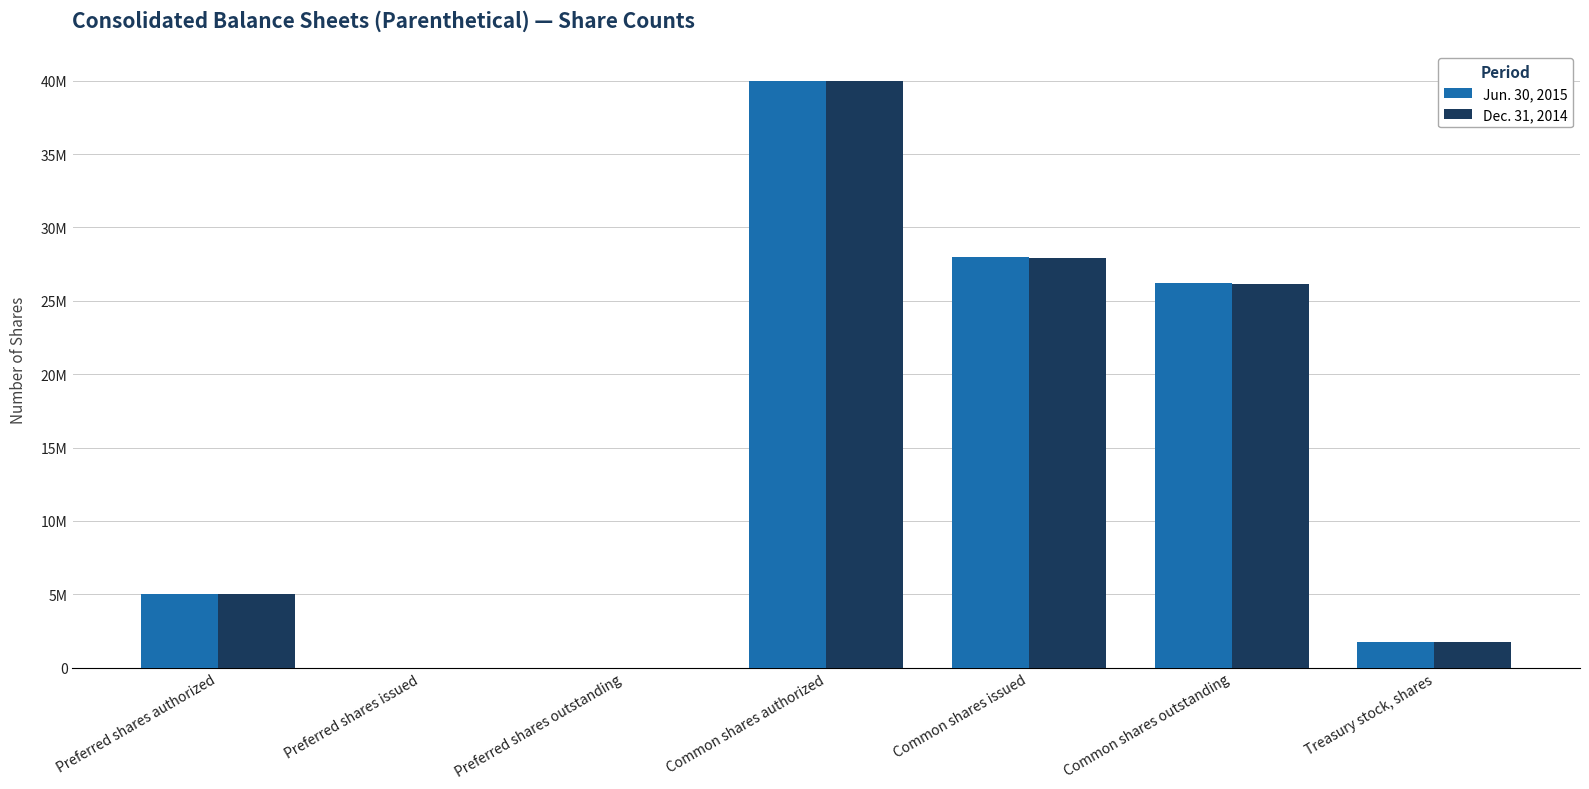

Where is Jun. 30, 2015 nearest to the value 20000000?

Common shares outstanding